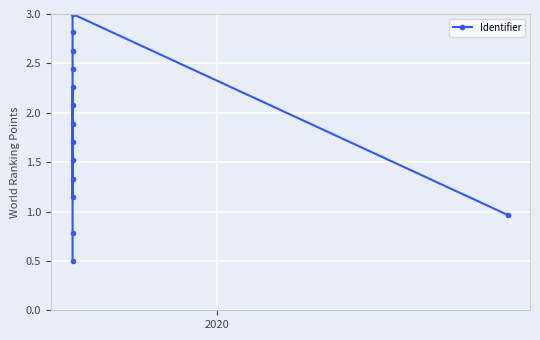

Is this an area chart (filled region under the line)?

No